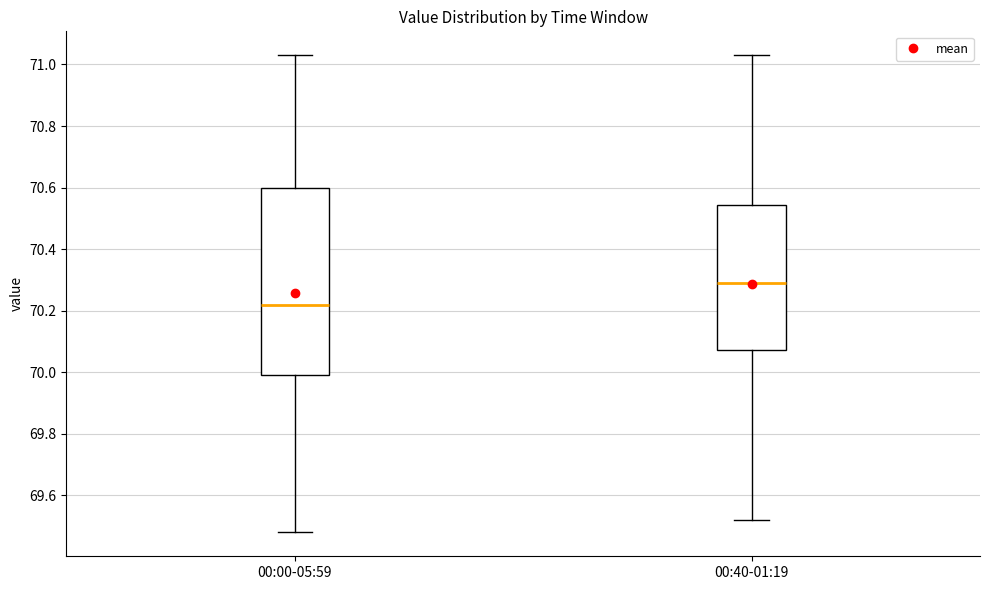

Which box is the tallest, from its lower edge to its upper edge?

00:00-05:59